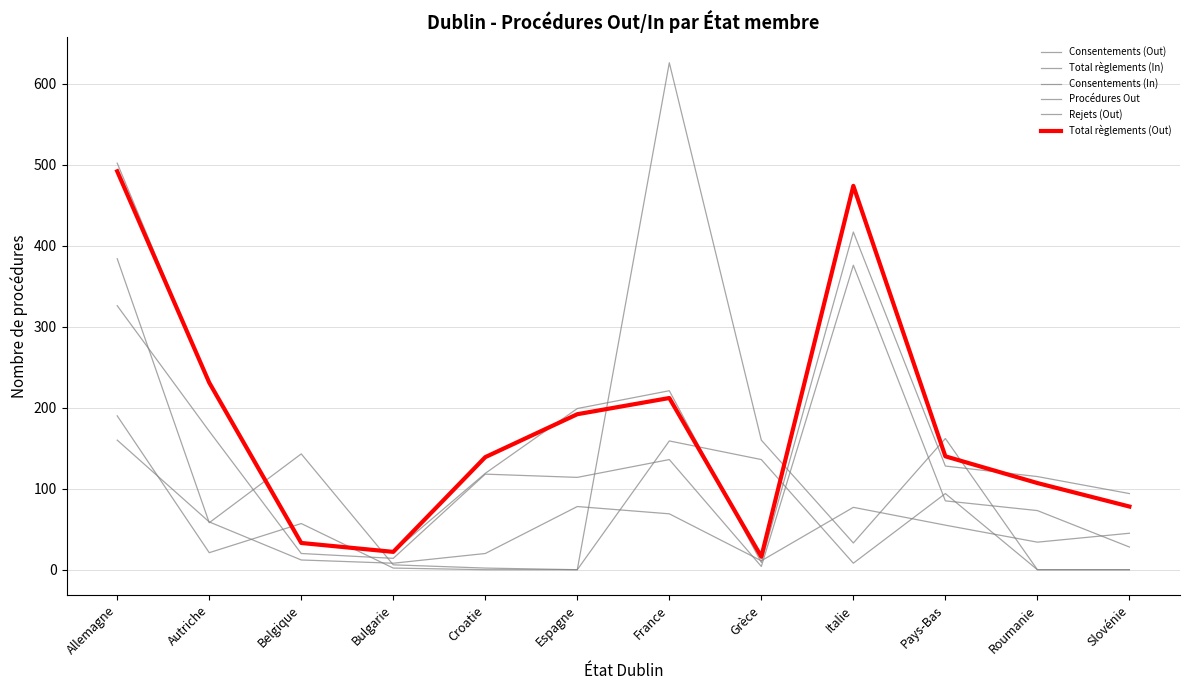

Between France and Espagne, which is larger?

France